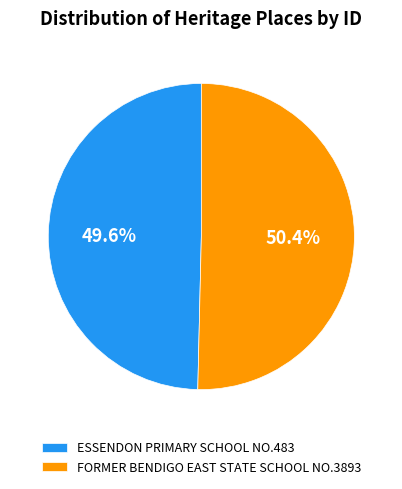

How many segments does this pie chart have?

2